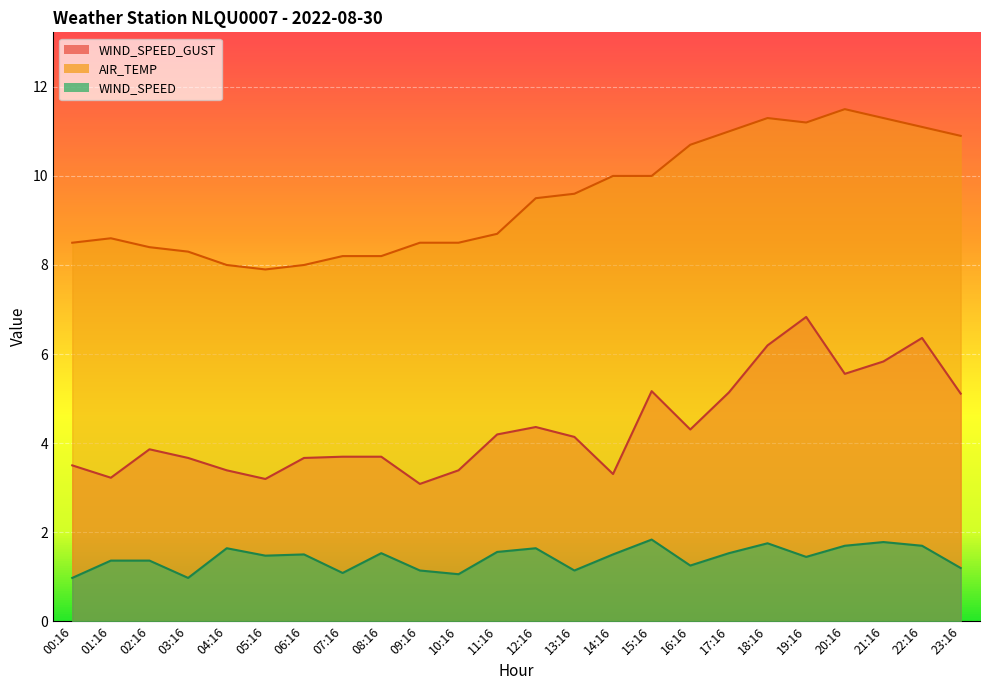

True or false: WIND_SPEED and AIR_TEMP intersect in this chart.

False